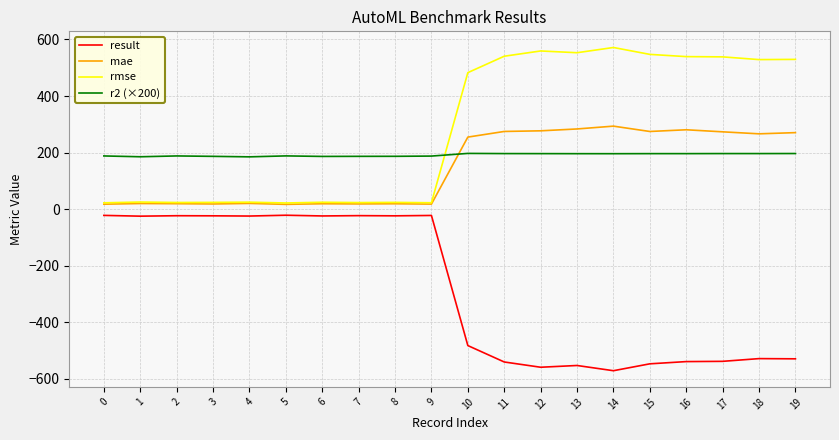

Is the value of r2 (×200) at 8 greater than the value of rmse at 16?

No